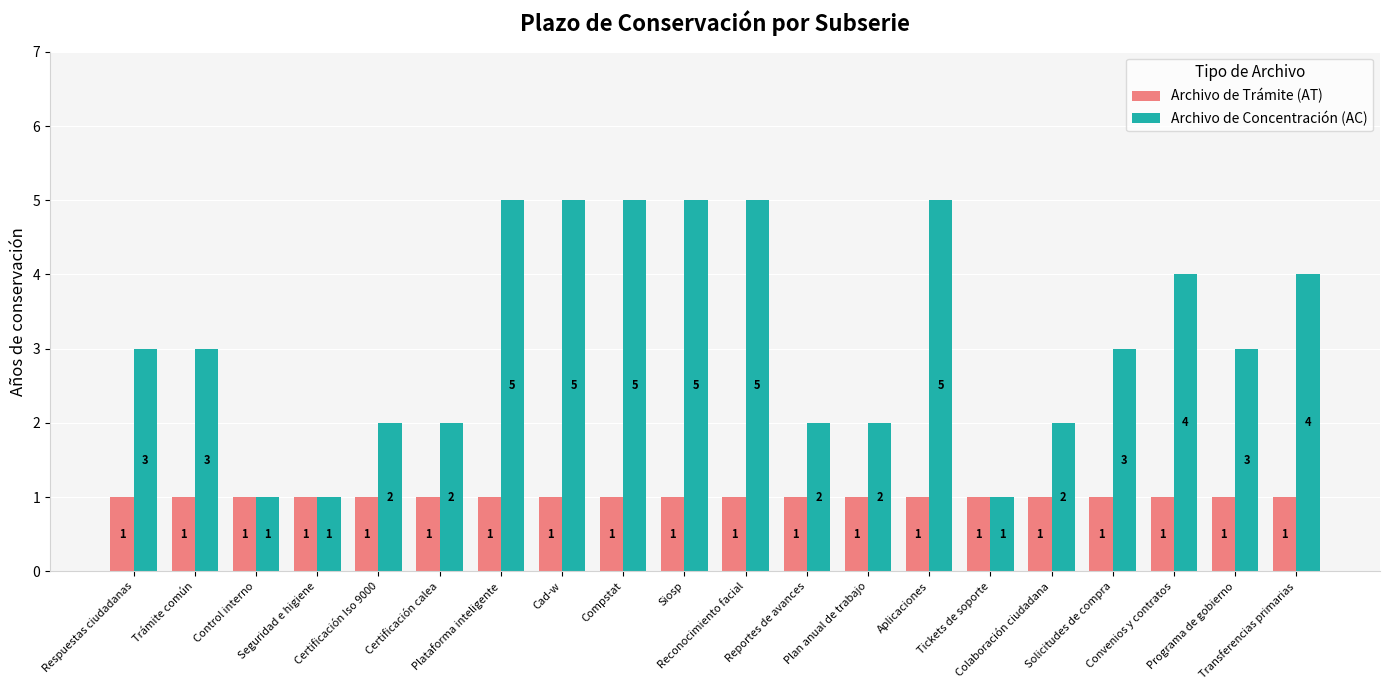

Which series has the widest spread of values?

Archivo de Concentración (AC)